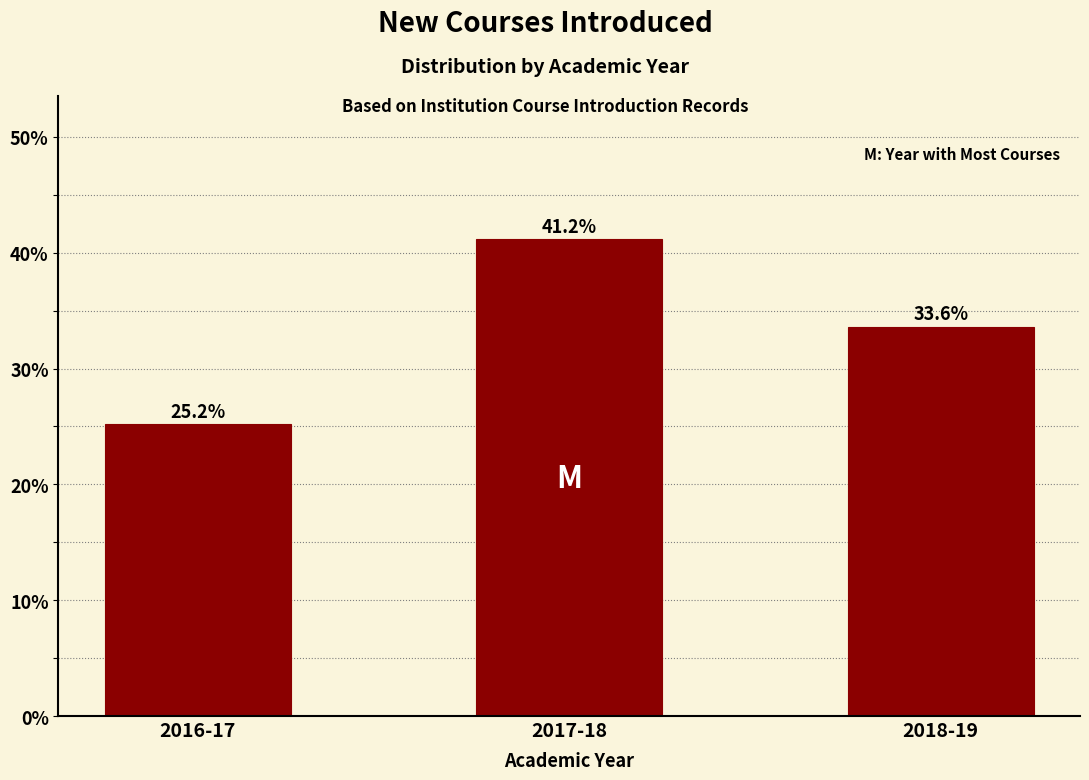

Reading left to right, what are all the values shown in this chart?

25.2	41.2	33.6